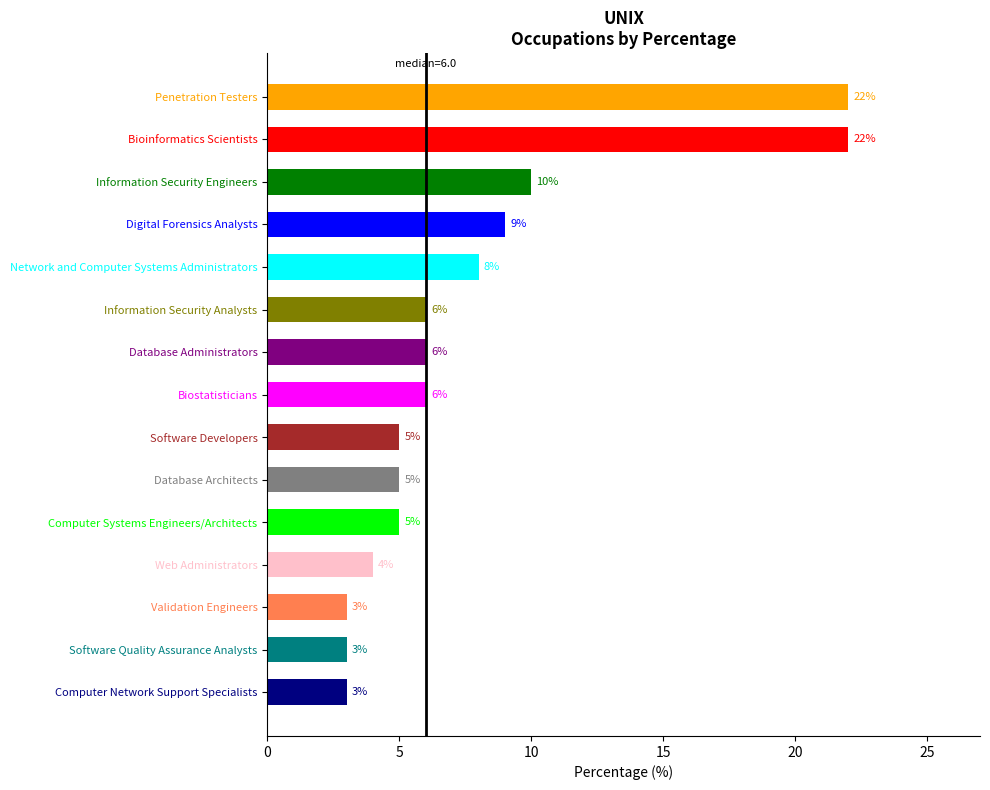

How many values exceed 6?

5